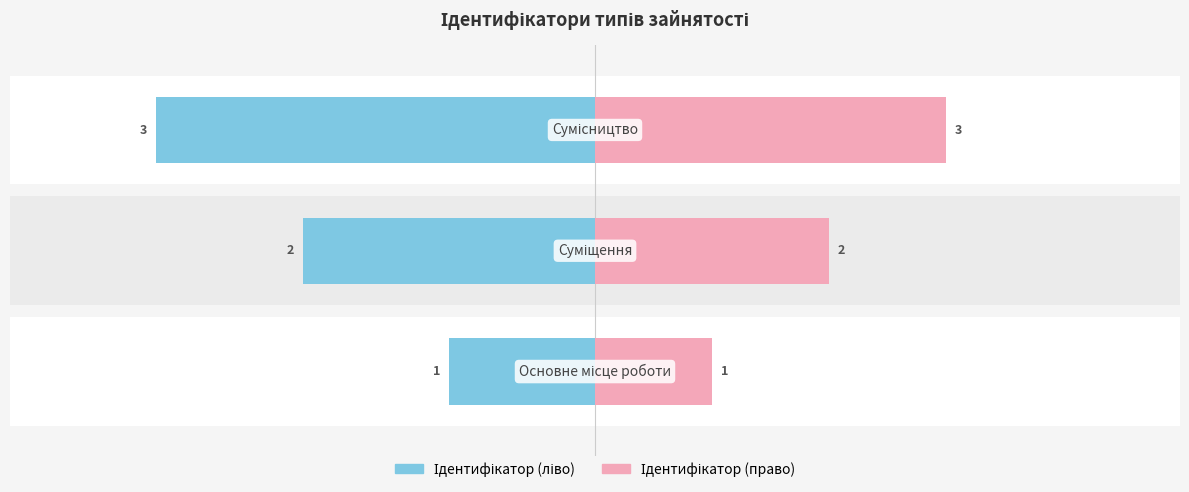

What is the ratio of the value at Суміщення to the value at Основне місце роботи?

2.0